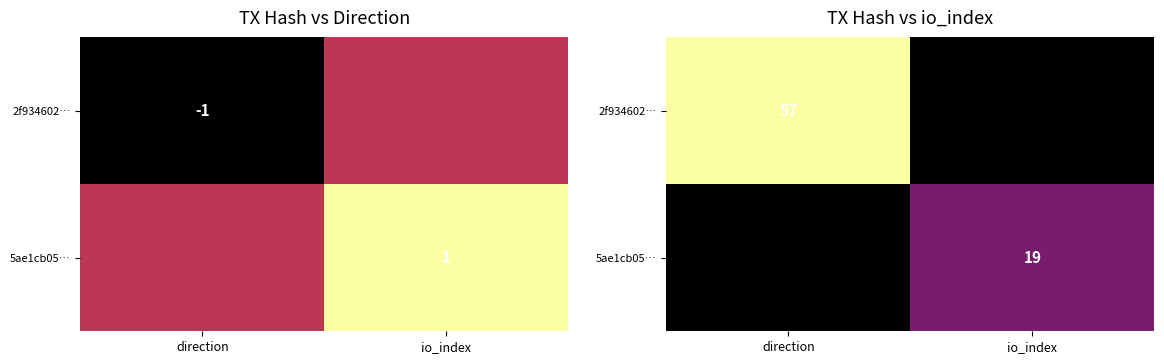

True or false: 2f934602… has a value of 24 at direction.

False